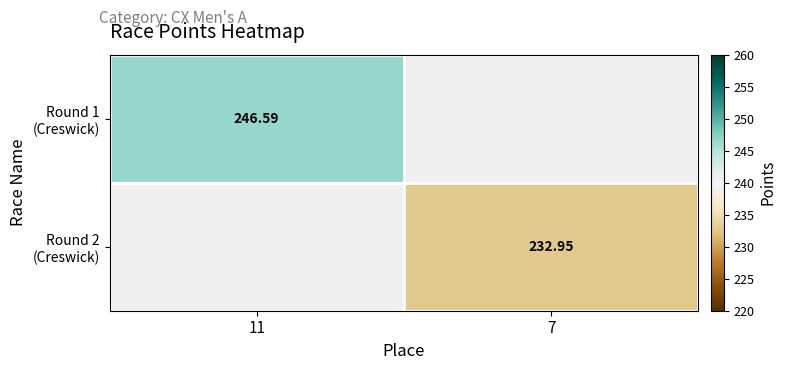

How many positive values does the Round 2 (Creswick) series have?

1